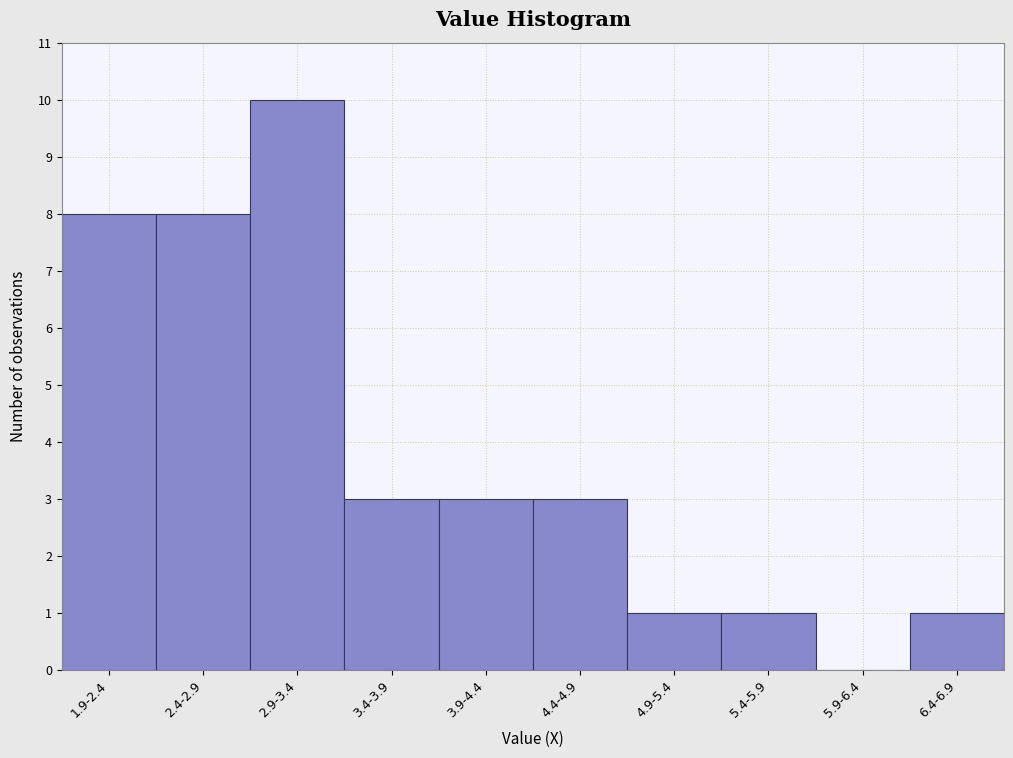

Reading left to right, transcribe all the data shown in this chart.

1.9-2.4=8	2.4-2.9=8	2.9-3.4=10	3.4-3.9=3	3.9-4.4=3	4.4-4.9=3	4.9-5.4=1	5.4-5.9=1	5.9-6.4=0	6.4-6.9=1